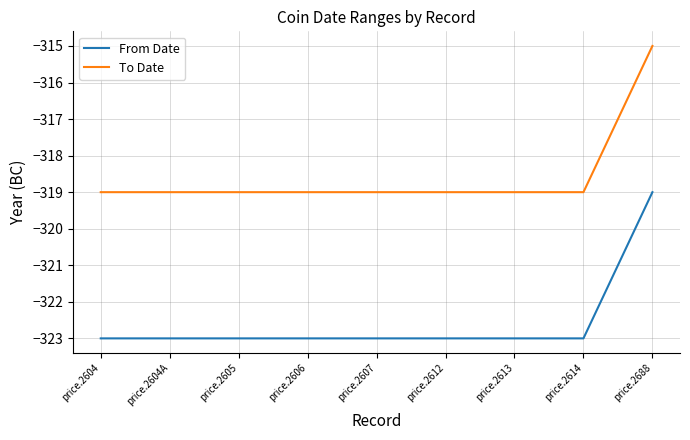

Count the To Date values in the range -319 to -318.

8